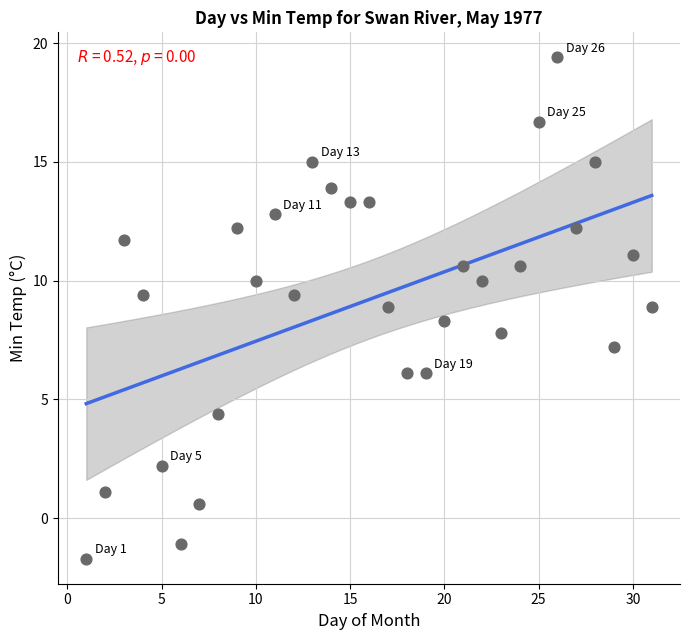

What is the range of Y values (max minus min)?

21.1